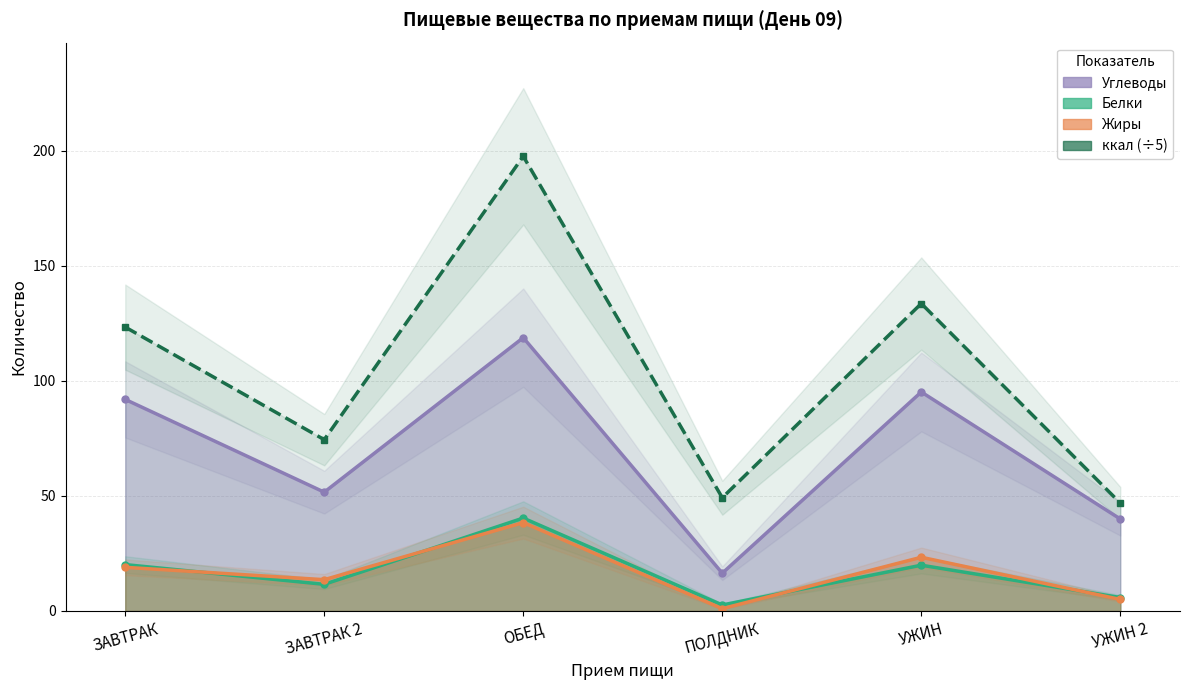

True or false: Углеводы has more than 2 interior local peaks.

False